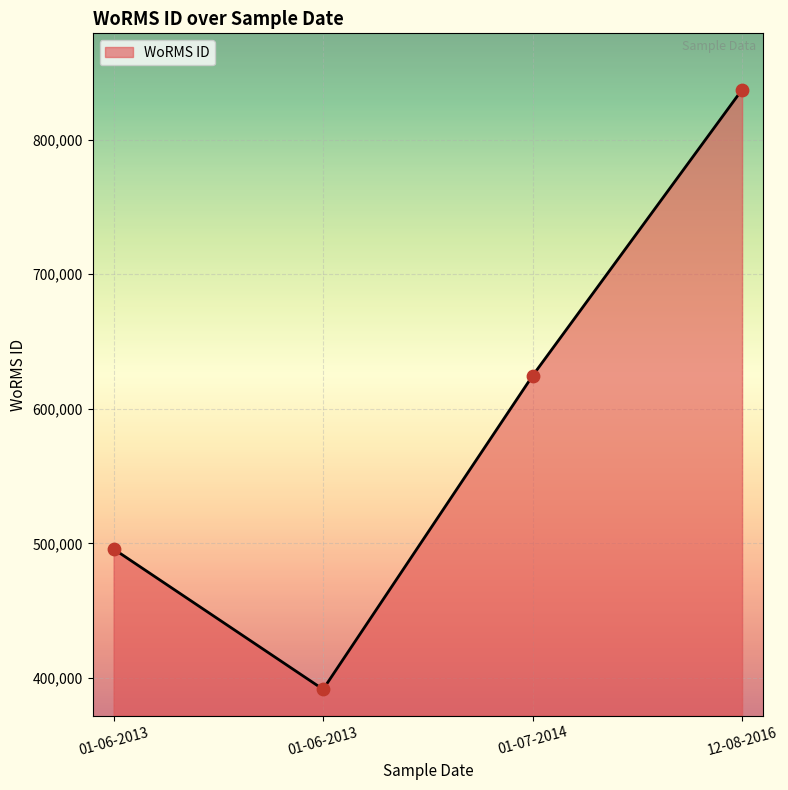

What is the change in value from 01-07-2014 to 12-08-2016?

+212562